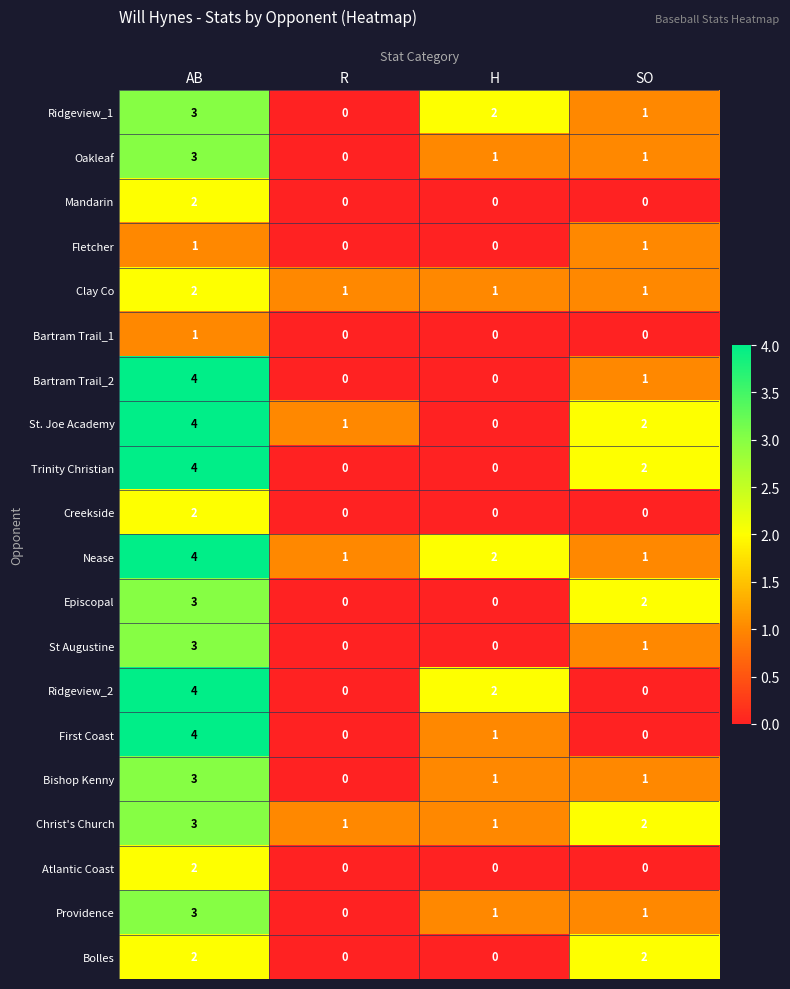

The value of Ridgeview_2 at AB is 5. True or false?

False